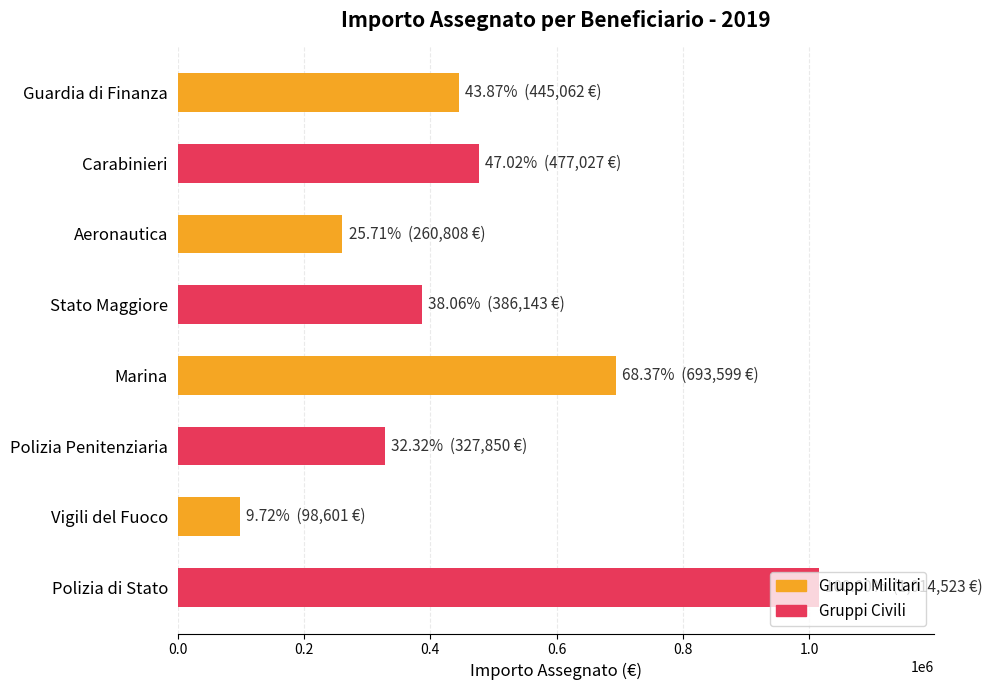

List the labels in order of value, smallest first.

Vigili del Fuoco, Aeronautica, Polizia Penitenziaria, Stato Maggiore, Guardia di Finanza, Carabinieri, Marina, Polizia di Stato